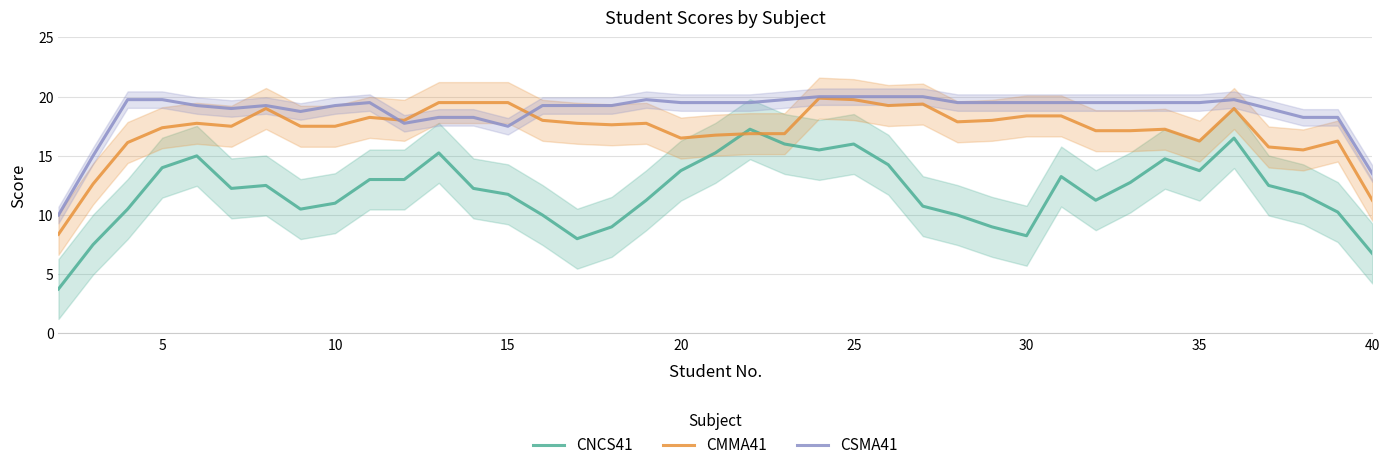

At which label does CNCS41 first exceed 12?

5